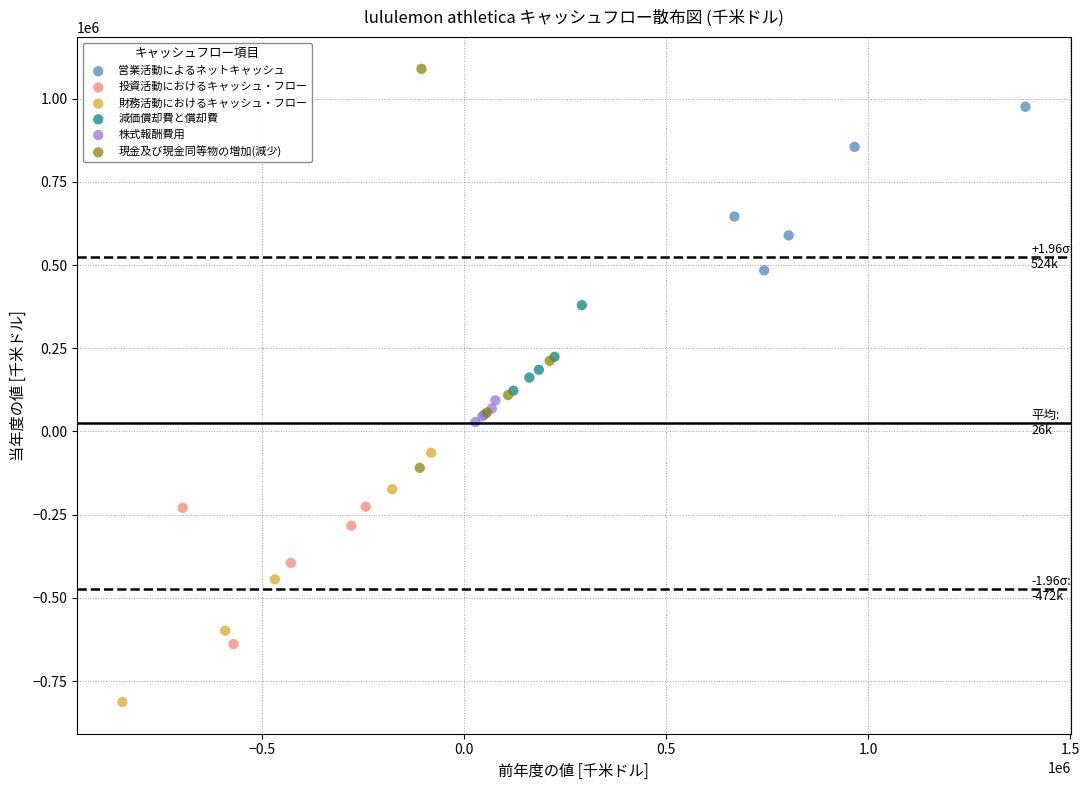

Which series contains the highest Y value?

現金及び現金同等物の増加(減少)